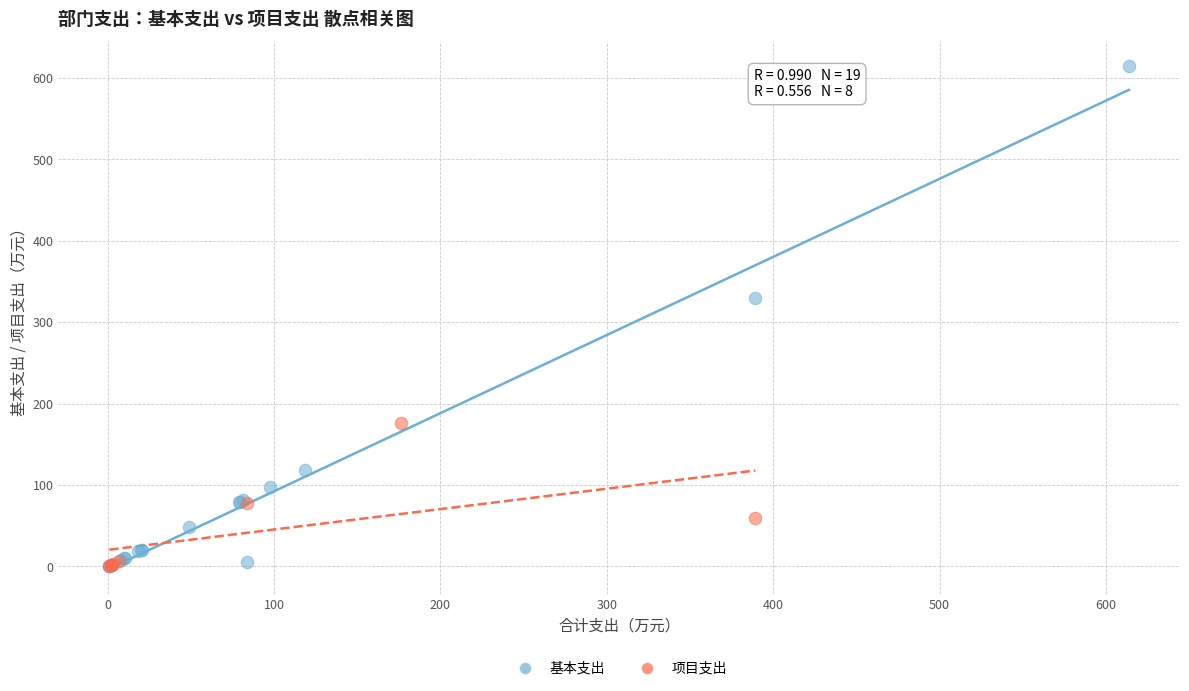

Which series reaches the maximum Y coordinate?

基本支出